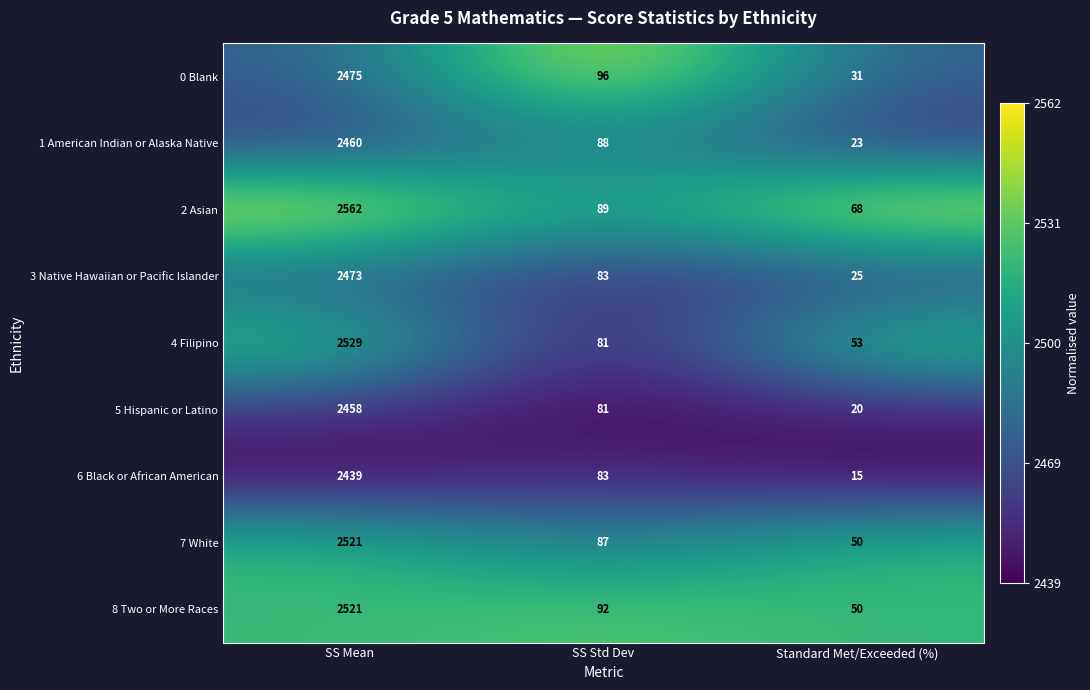

Which series changed the most between SS Mean and SS Std Dev?

2 Asian